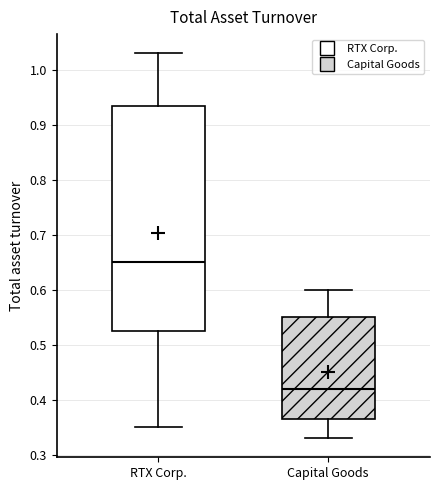

Which box is the tallest, from its lower edge to its upper edge?

RTX Corp.